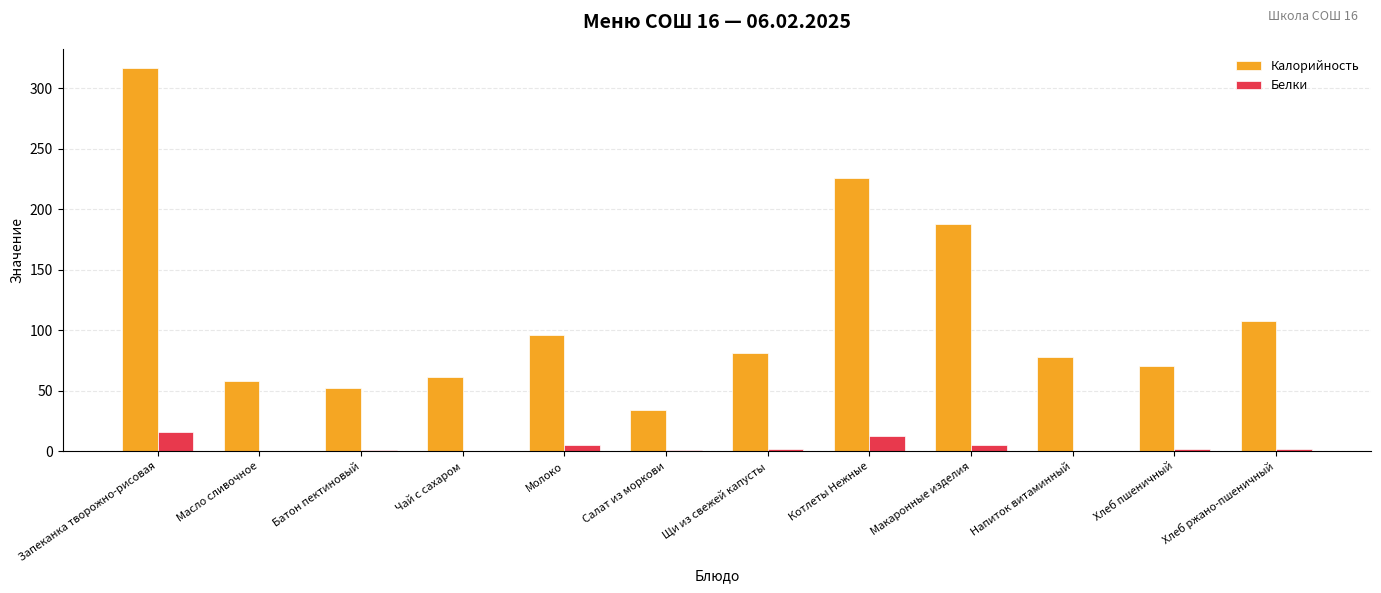

How many distinct data groups are displayed?

2